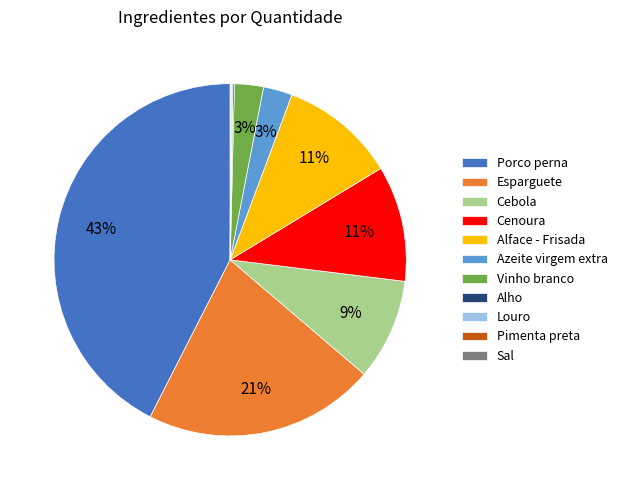

Is Porco perna the majority of the pie?

No